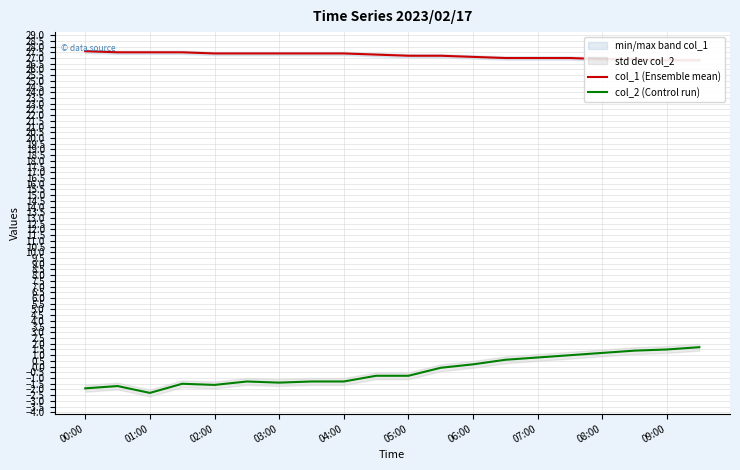

The col_2 (Control run) series shows -1.4 at 03:00. True or false?

True